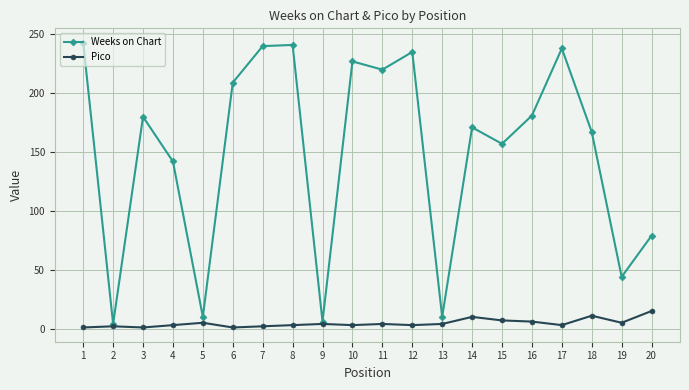

How many lines are shown in the chart?

2